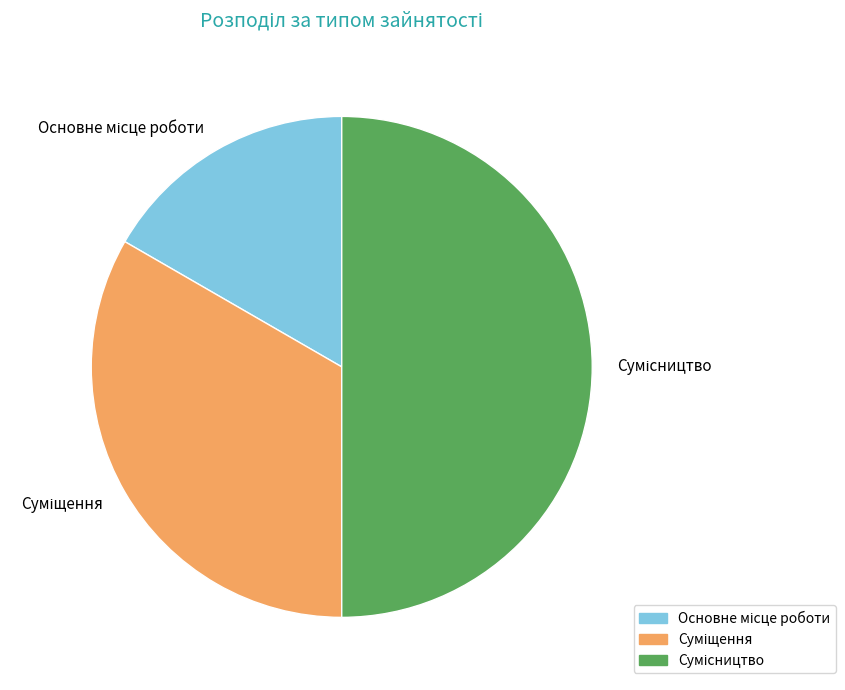

True or false: Суміщення accounts for 19% of the total.

False